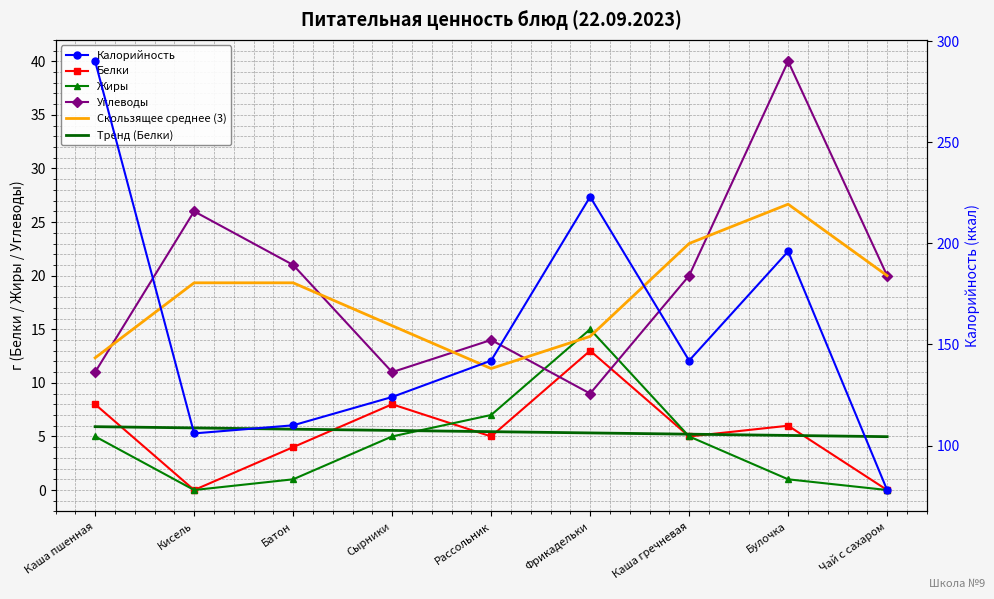

How many data points in Жиры are less than 5?

4